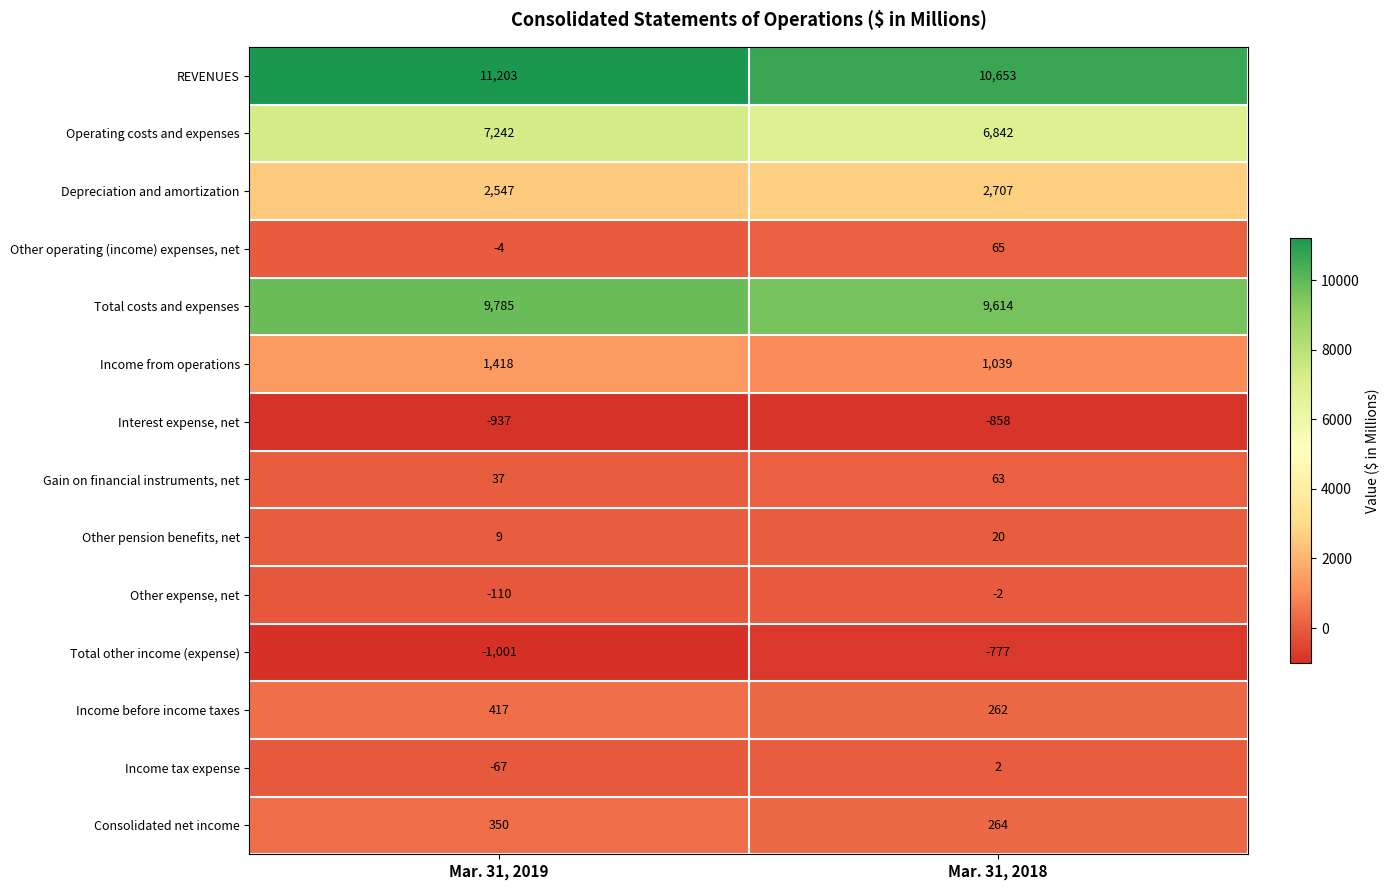

How many series are shown in this chart?

14